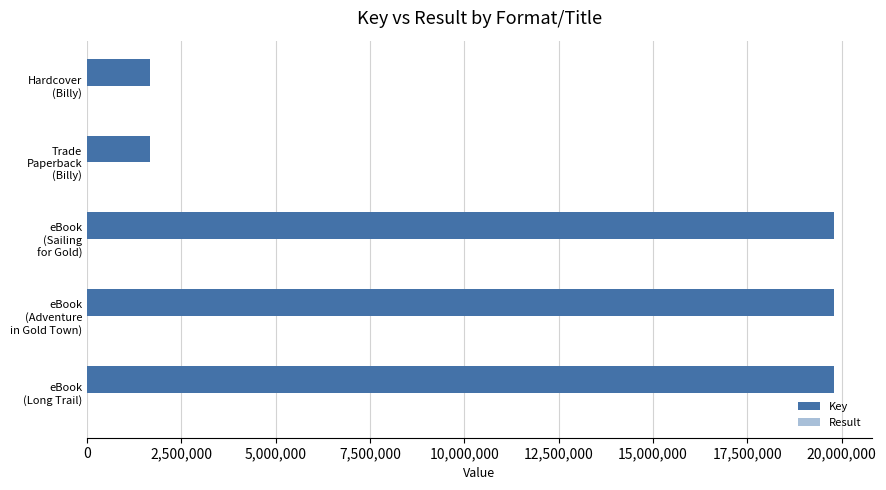

What is the maximum value for Key?

19800458